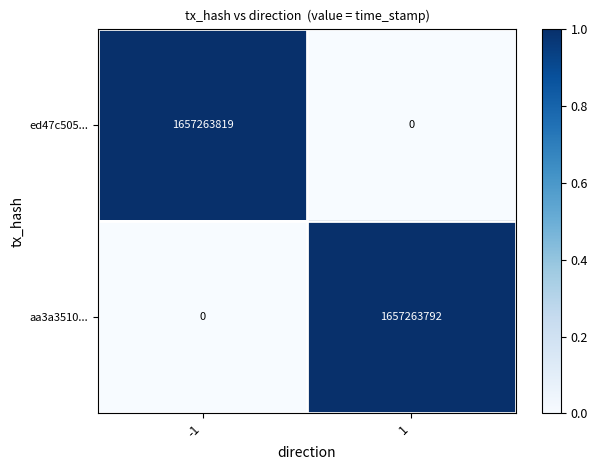

True or false: ed47c505... has a value of 640914332 at 1.

False